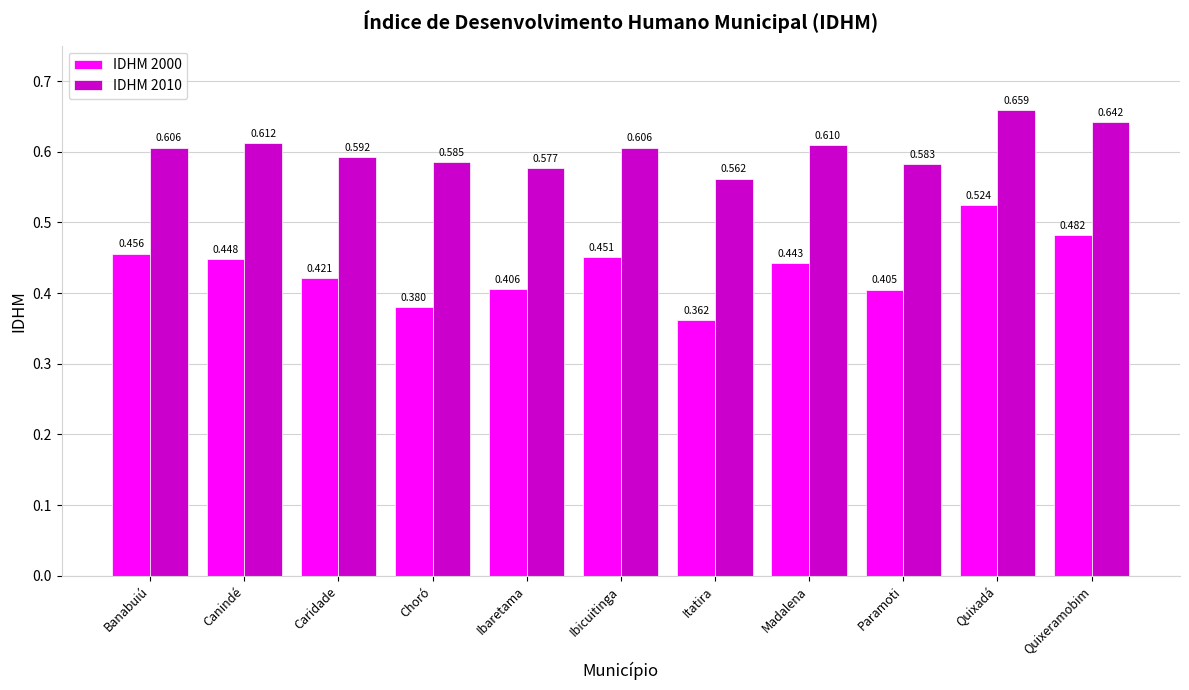

Which category has the lowest value across all series?

Itatira